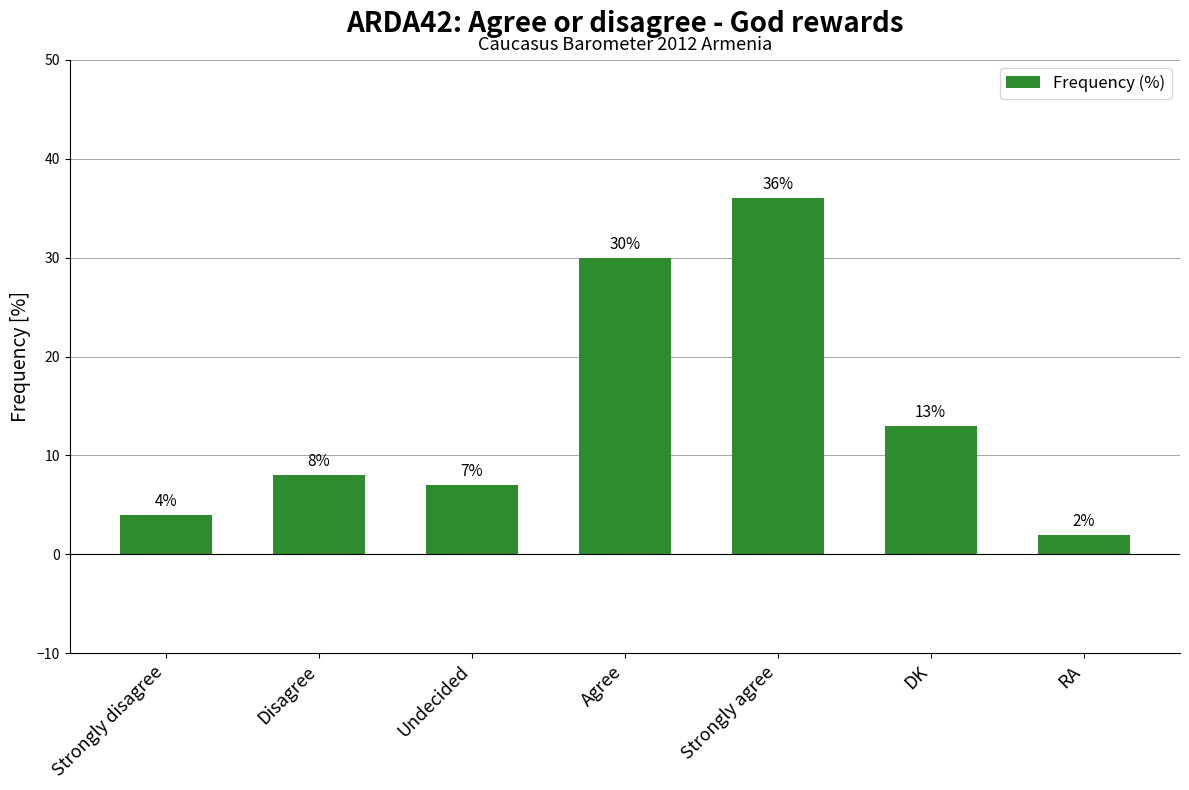

What is the label of the 4th bar from the left?

Agree